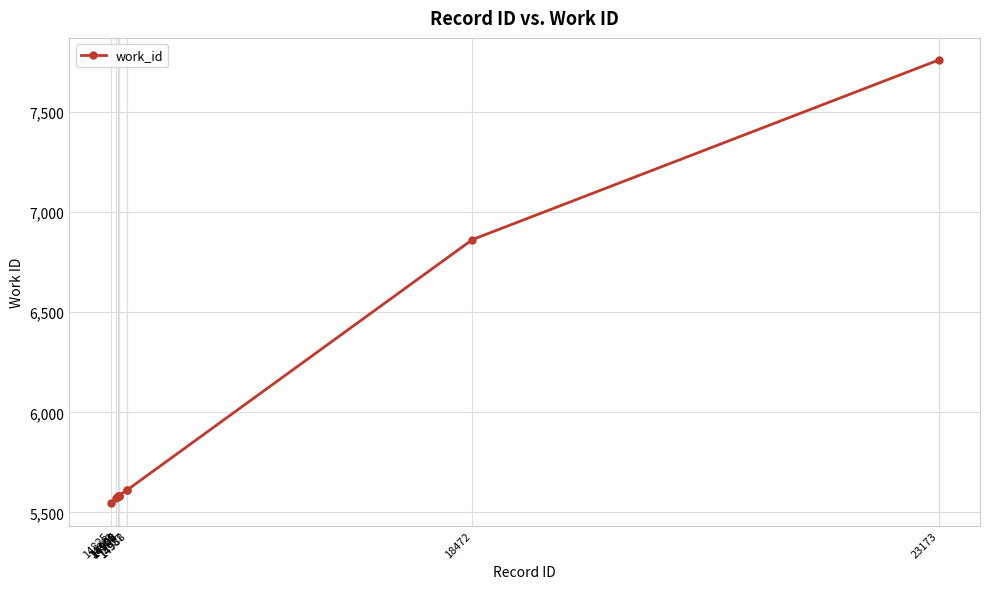

Which category has the highest value across all series?

23173